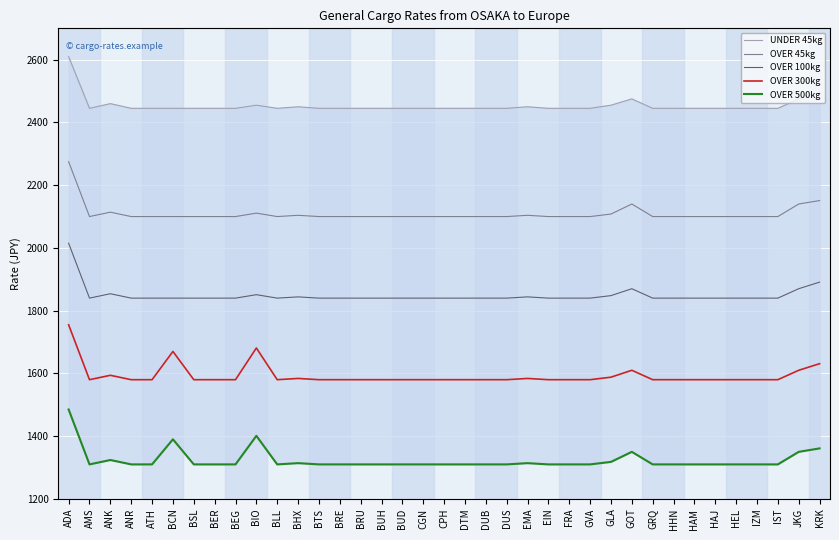

True or false: OVER 300kg and OVER 500kg cross at least once.

False